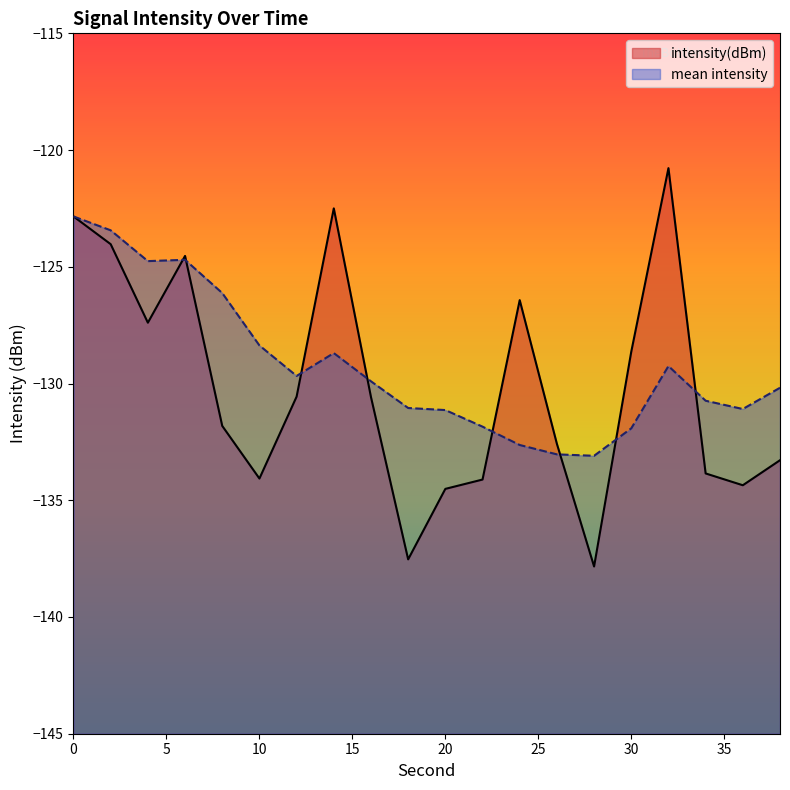

What is the difference between the maximum and minimum values?

17.1